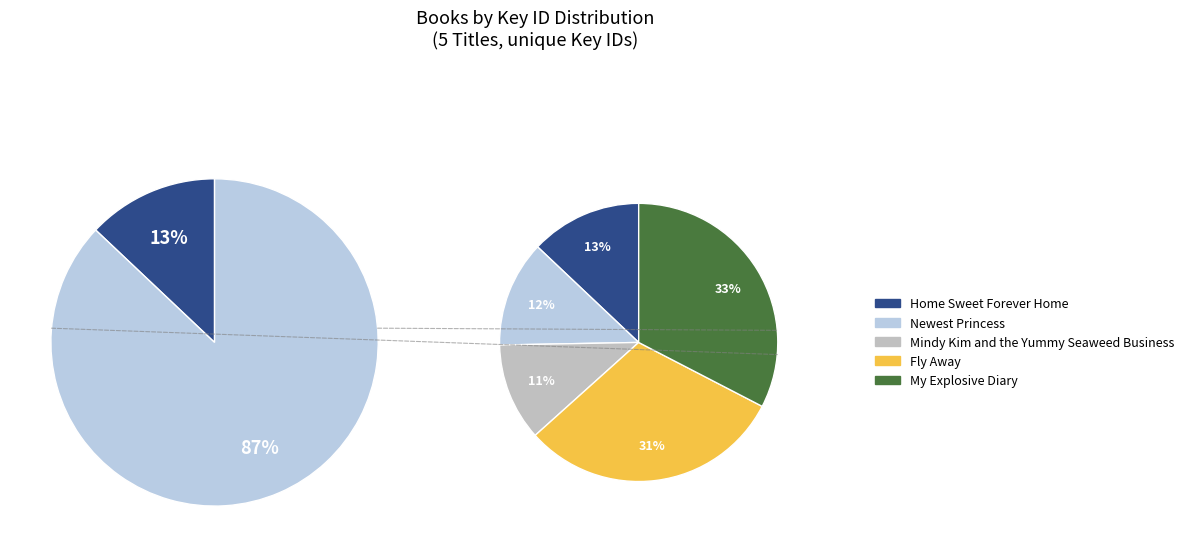

What is the ratio of the value at My Explosive Diary to the value at Newest Princess?

2.6